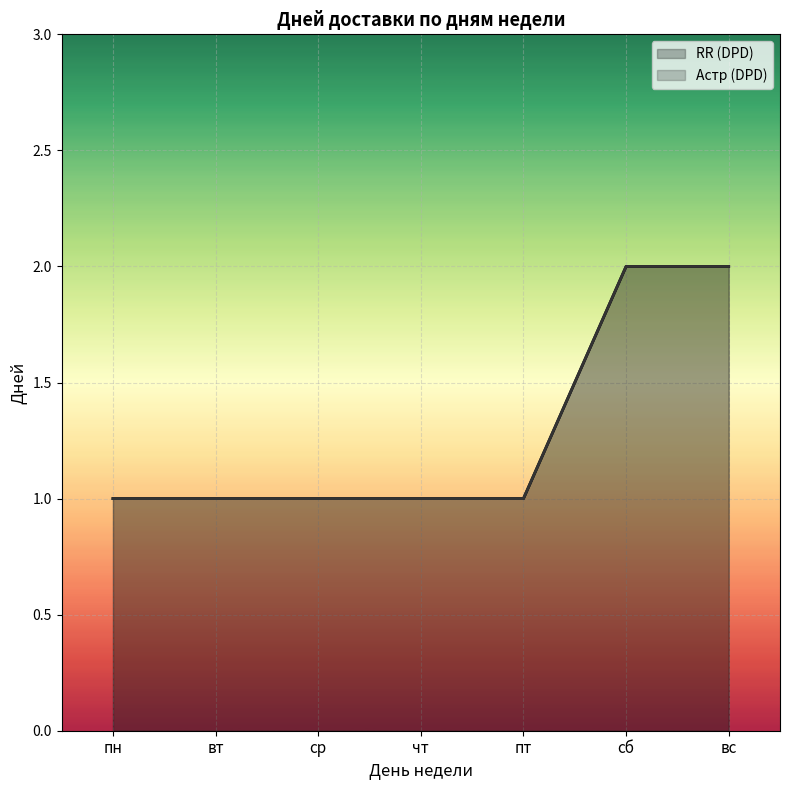

What is the total value across all series at ср?

2